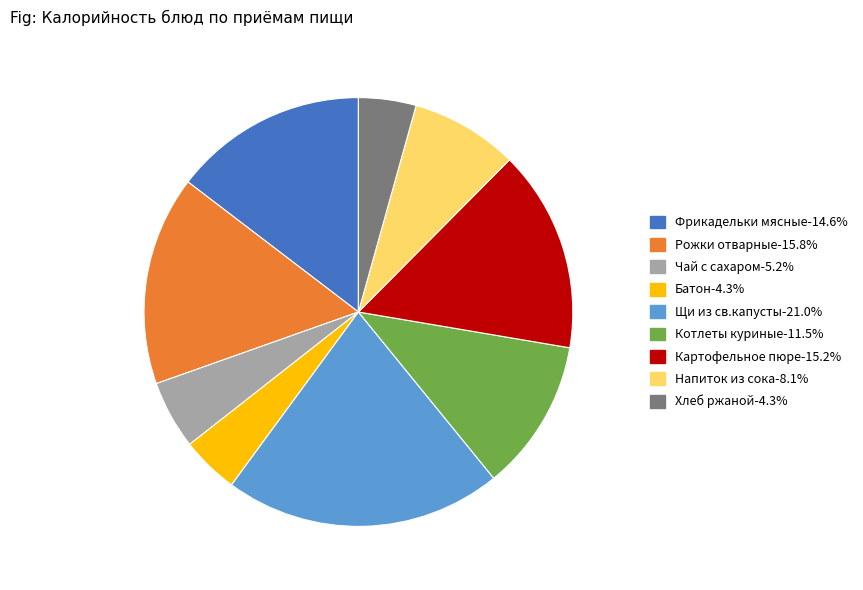

Is there any slice that represents more than half of the pie?

No